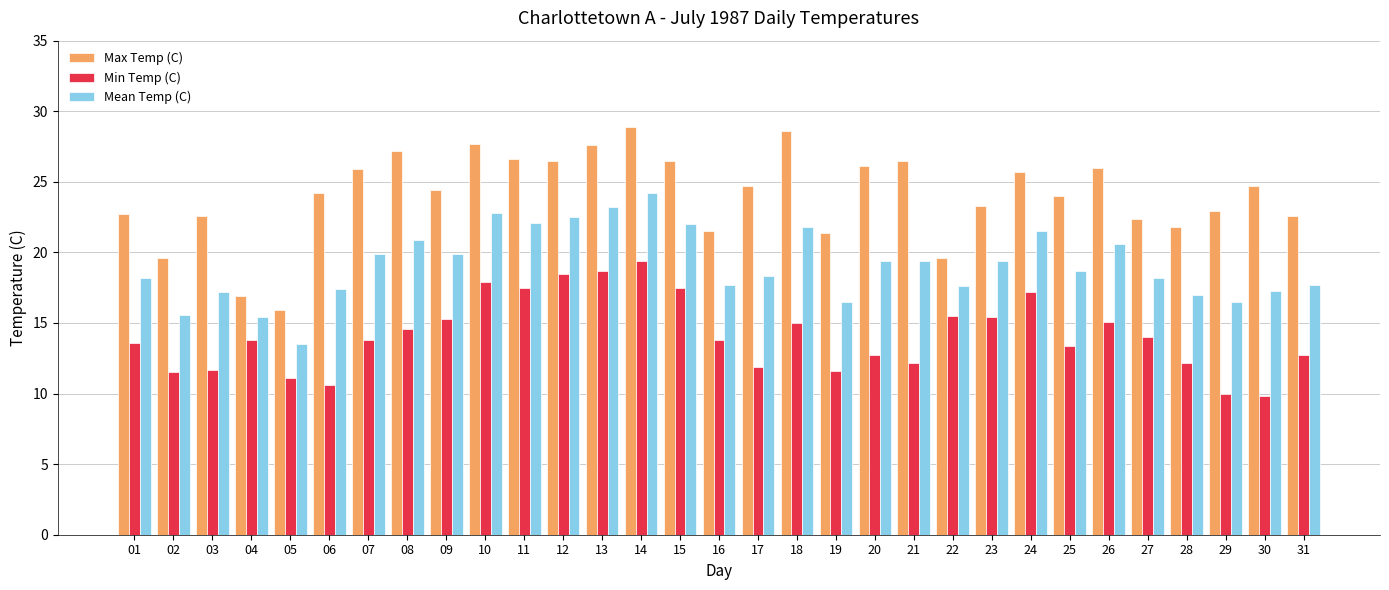

Is the value of Max Temp (C) at 06 greater than the value of Min Temp (C) at 14?

Yes